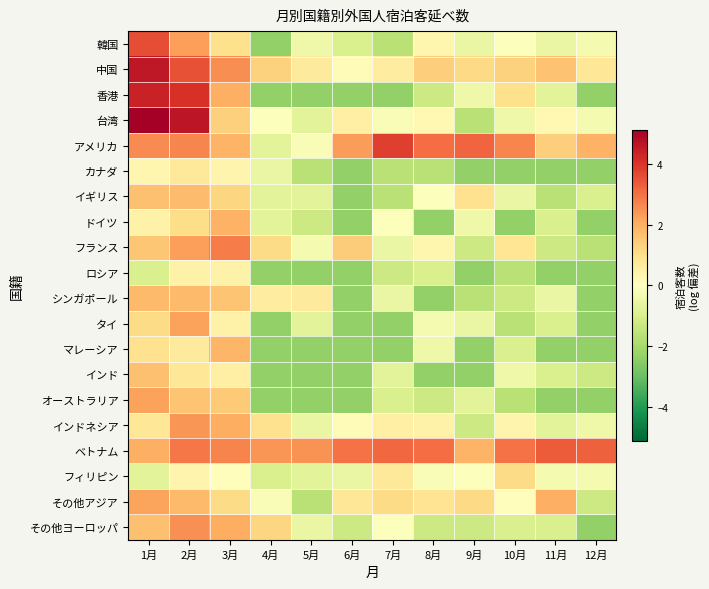

Which series has the largest total across all categories?

ベトナム